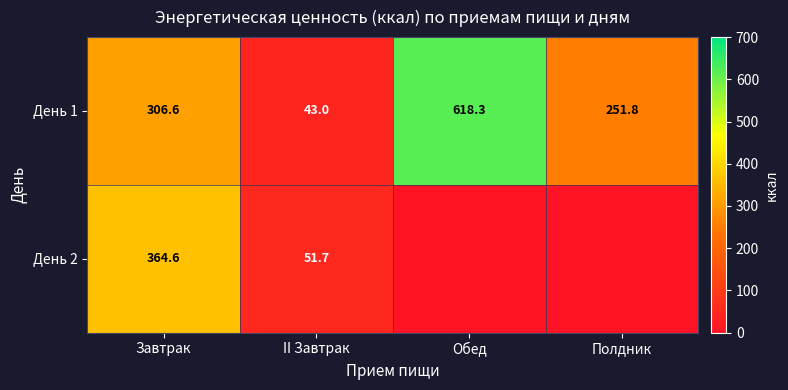

What is the difference between the maximum and minimum values in the День 1 series?

575.3